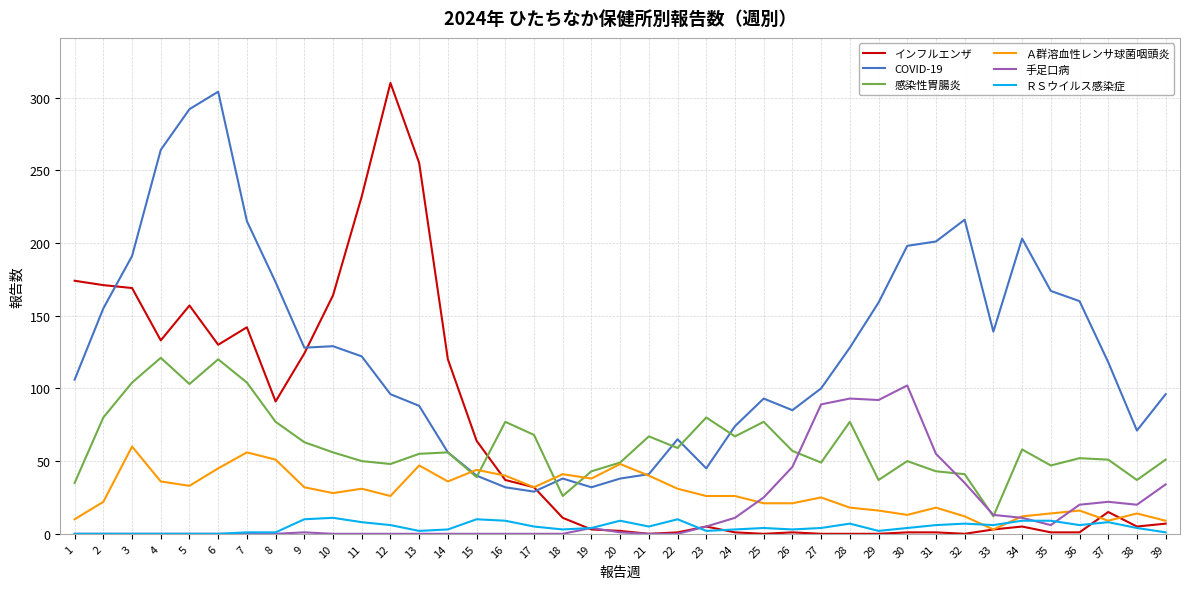

Which series has the largest range (max minus min)?

インフルエンザ